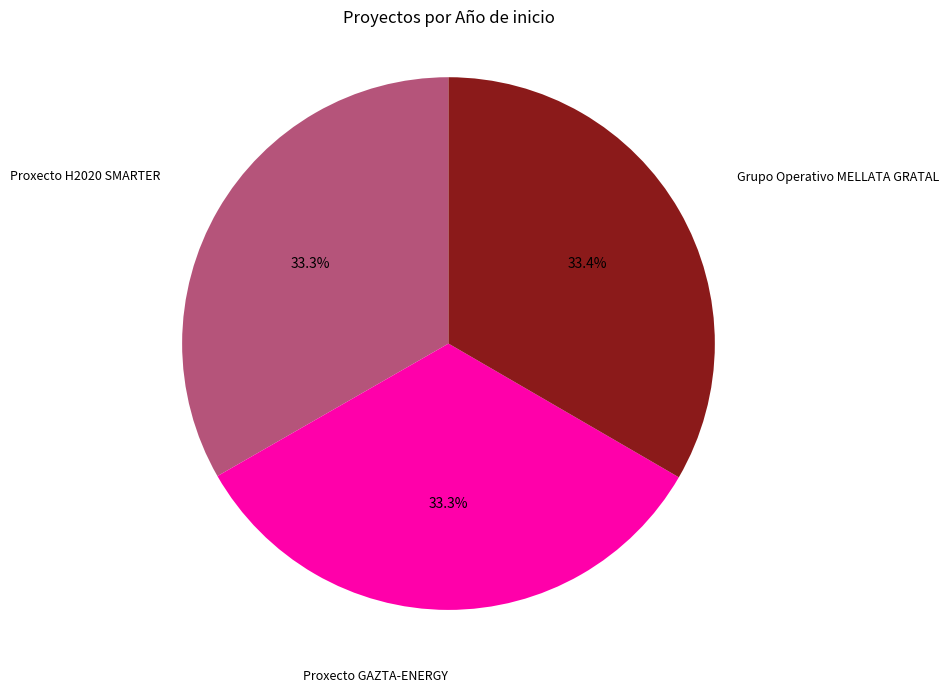

Is there any slice that represents more than half of the pie?

No